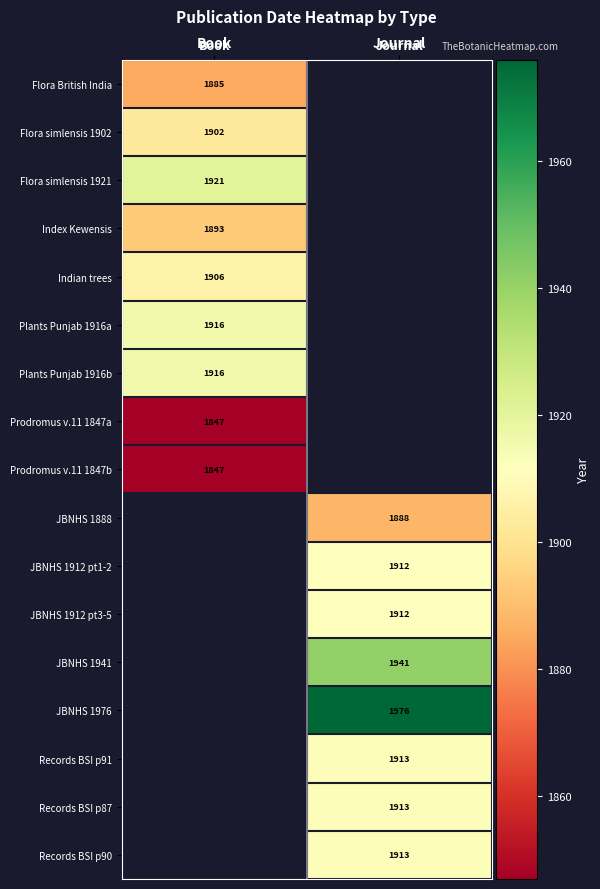

The JBNHS 1912 pt1-2 series shows 636 at Journal. True or false?

False